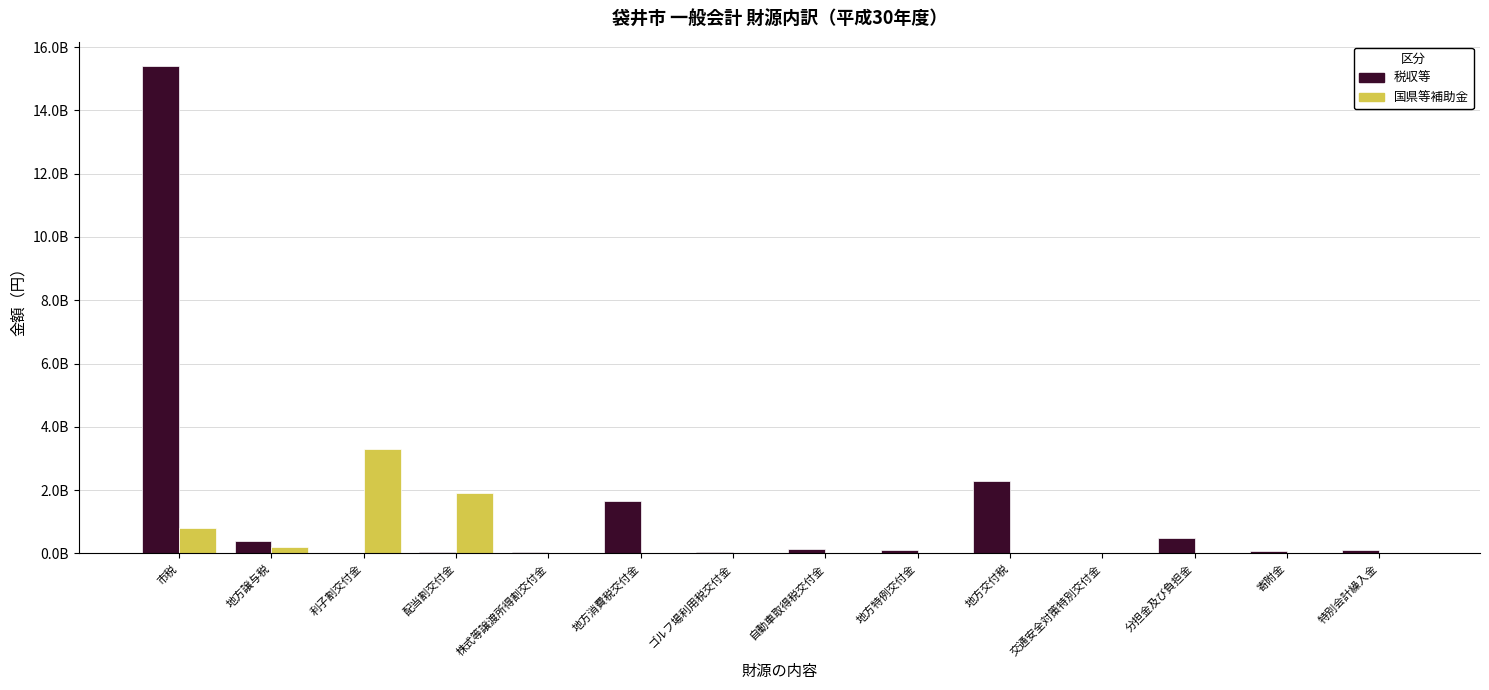

Are the bars horizontal?

No